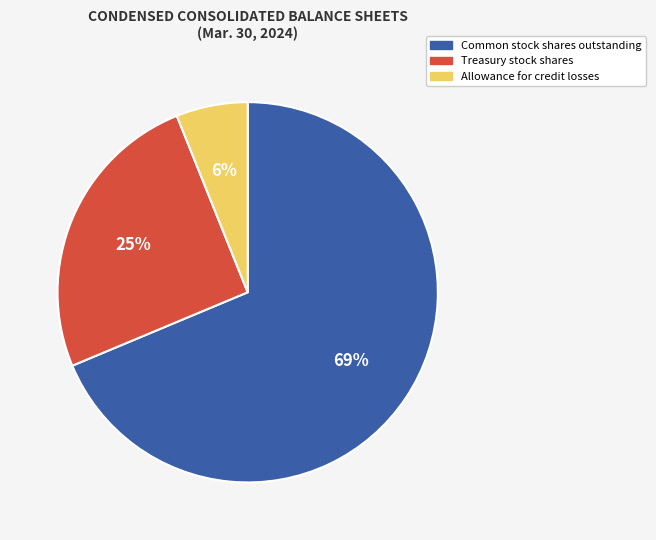

To the nearest percent, what is the average slice percentage?

33%